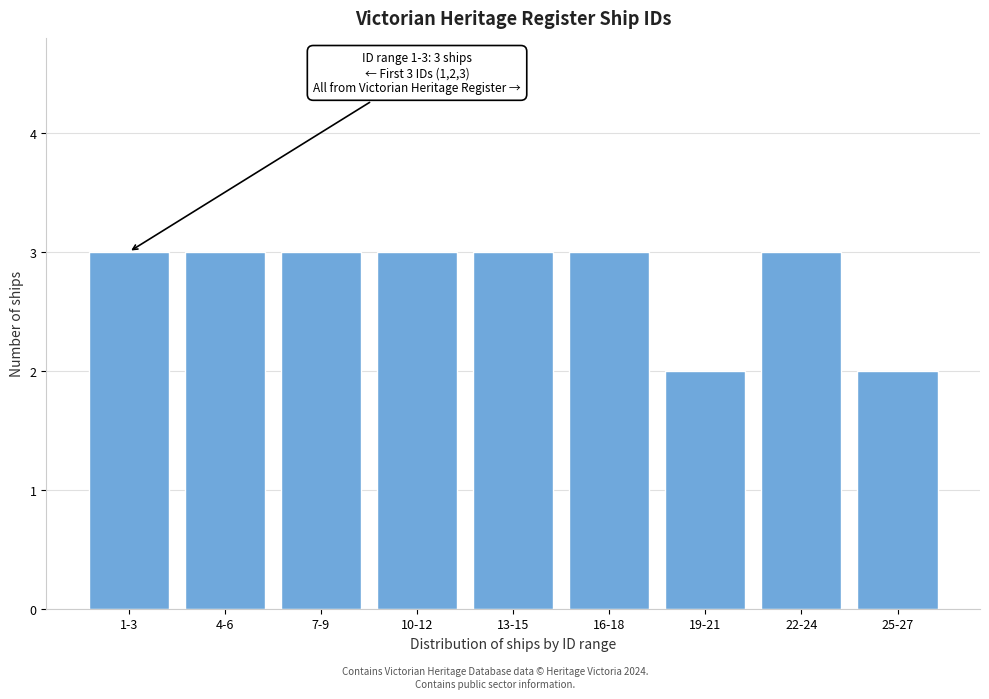

Reading left to right, what are all the values shown in this chart?

1-3=3	4-6=3	7-9=3	10-12=3	13-15=3	16-18=3	19-21=2	22-24=3	25-27=2